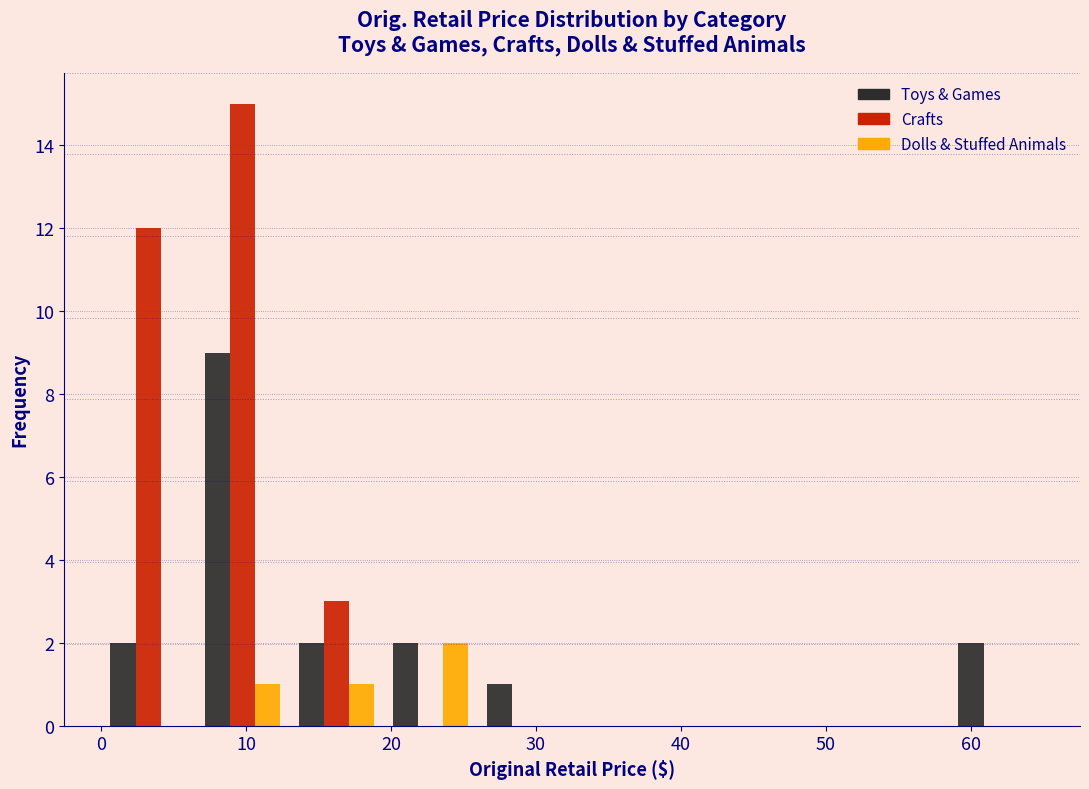

What is the height of the Dolls & Stuffed Animals bar covering 6.5 to 13.0 on the x-axis? Neither the bar edges nor the heights are printed on the chart, so give them approximately, as read against the axes.

1